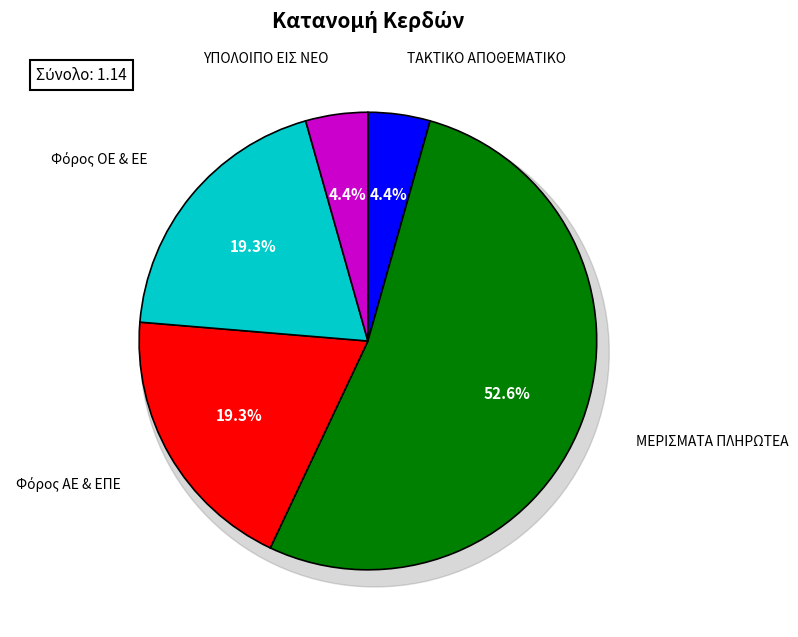

To the nearest percent, what percentage of the pie is Φόρος ΟΕ & ΕΕ?

19%